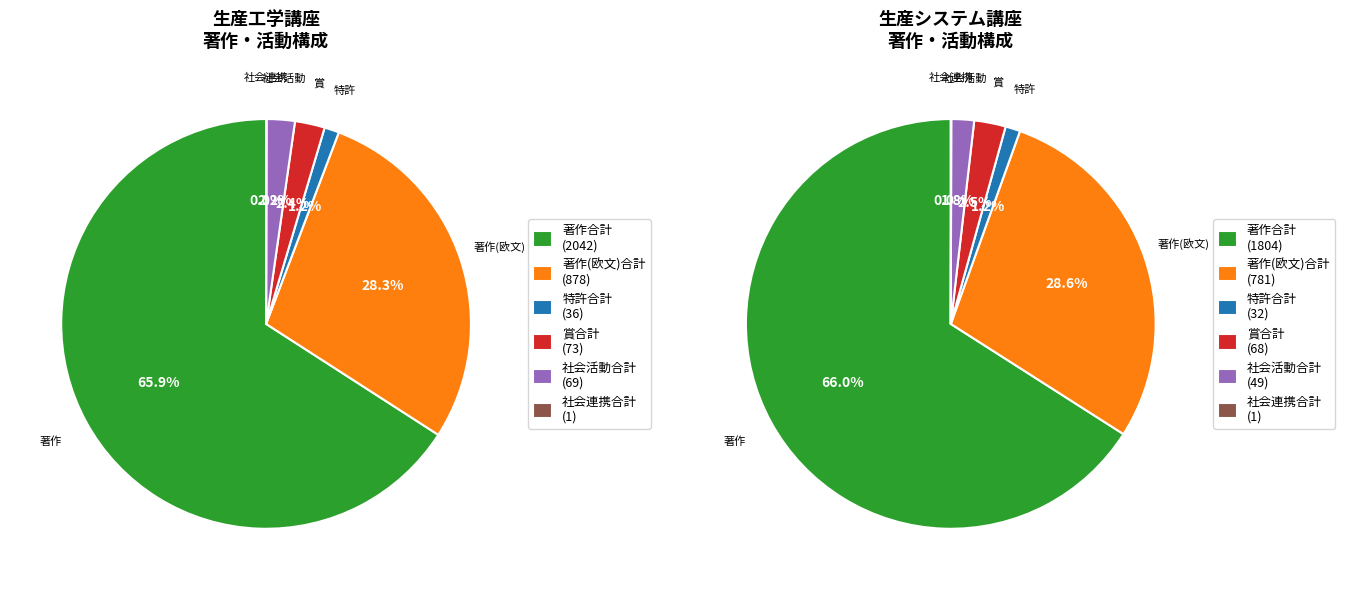

Do 生産システム講座 and 生産工学講座 together represent more than half of the pie?

Yes